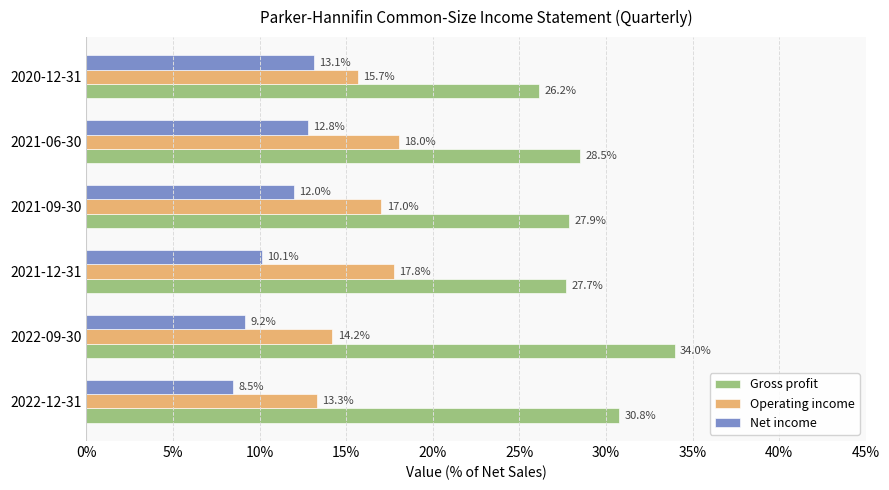

Rank the series by their maximum value, from lowest to highest.

Net income, Operating income, Gross profit